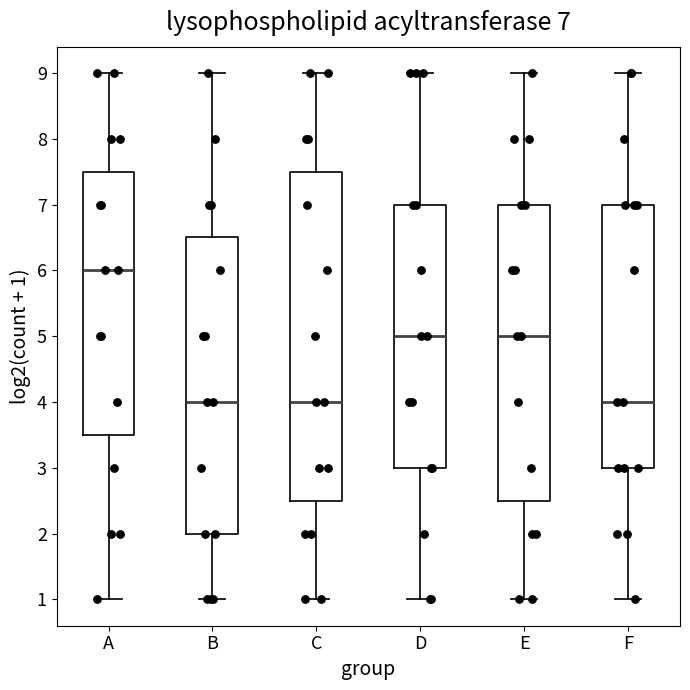

Comparing the boxes themselves (not the whiskers), which one is the tallest?

C